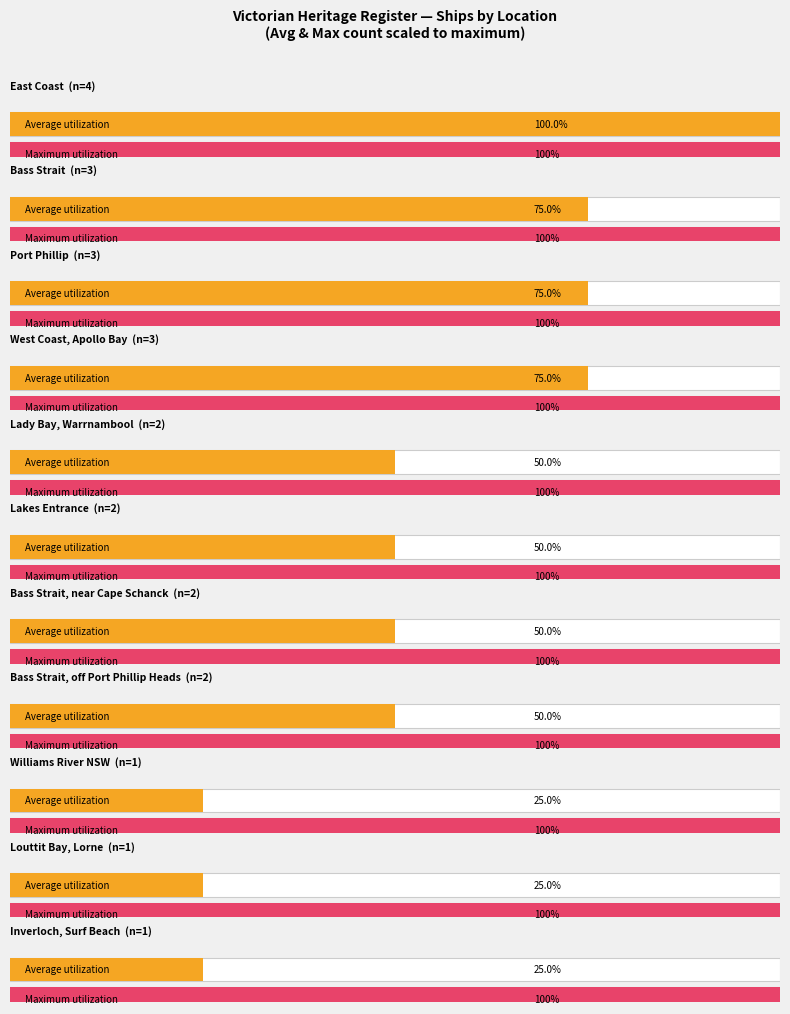

What is the difference between the second highest and minimum values?

2